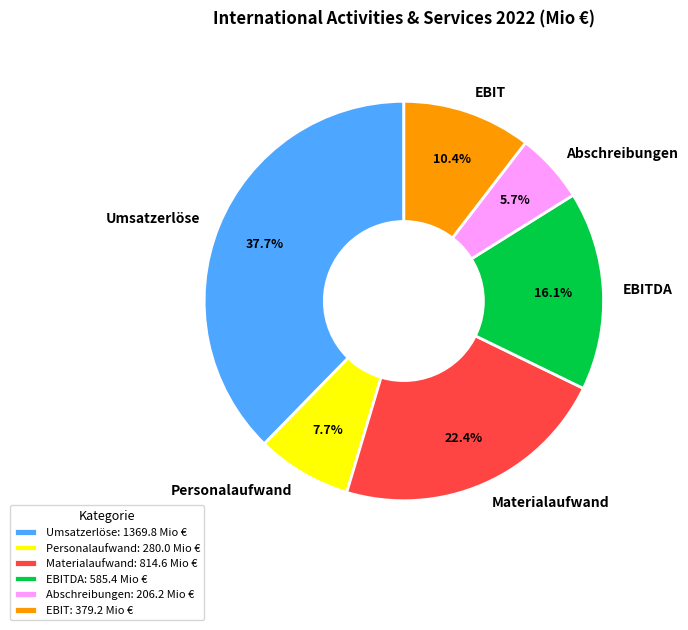

How many segments does this pie chart have?

6